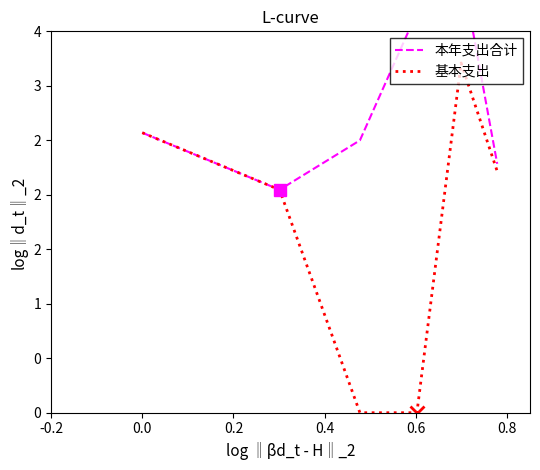

True or false: 基本支出 and 本年支出合计 cross at least once.

False